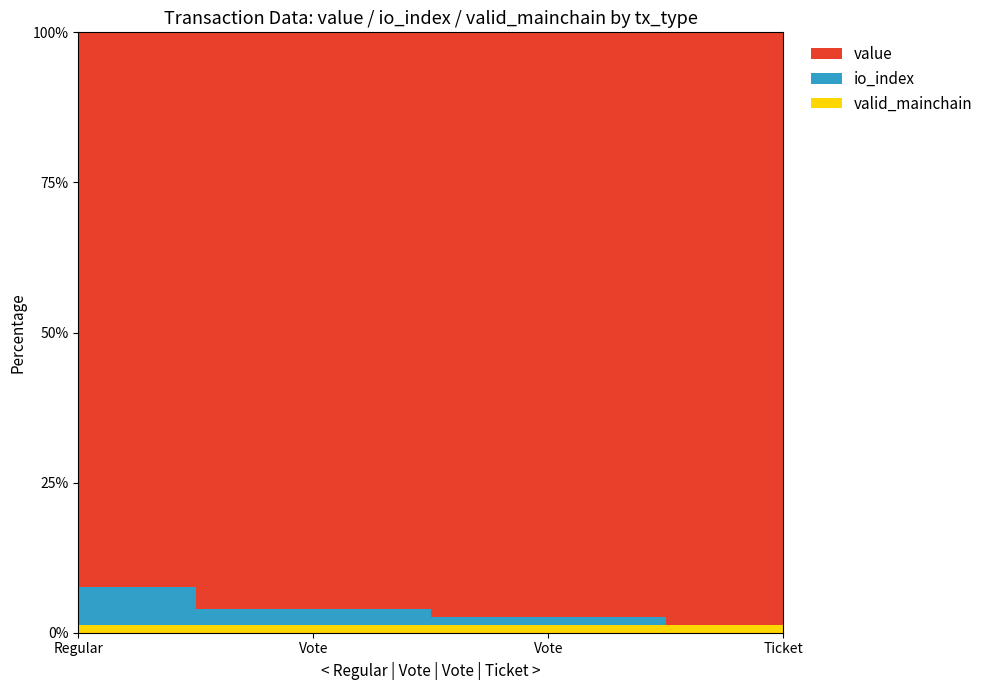

Reading left to right, list all the values displayed in this chart.

value: Regular=72.9	Vote=72.9	Vote=72.6	Ticket=72.6
io_index: Regular=5.0	Vote=2.0	Vote=1.0	Ticket=0.0
valid_mainchain: Regular=1.0	Vote=1.0	Vote=1.0	Ticket=1.0